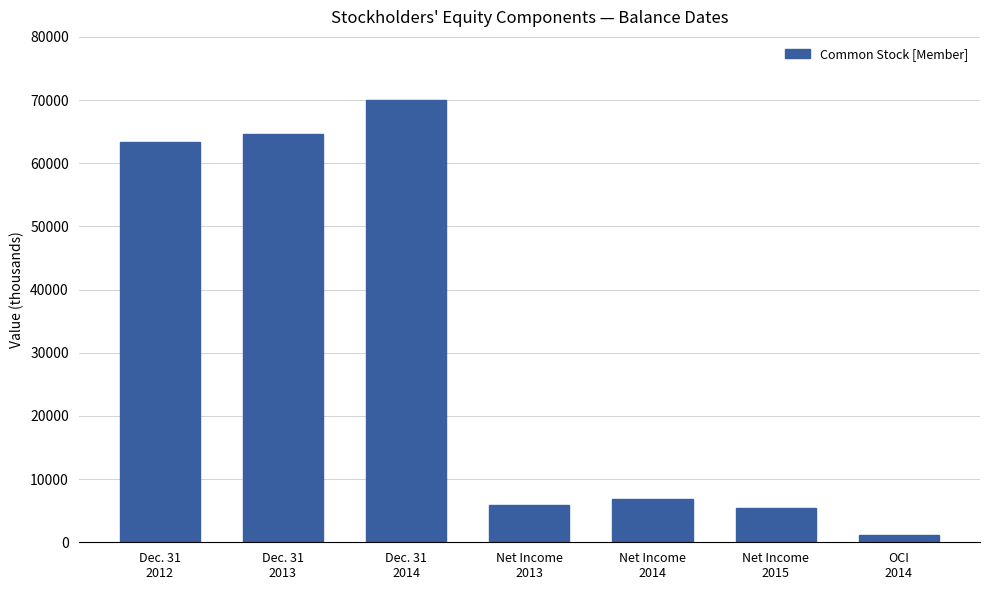

The value at Net Income
2013 is 2015. True or false?

False